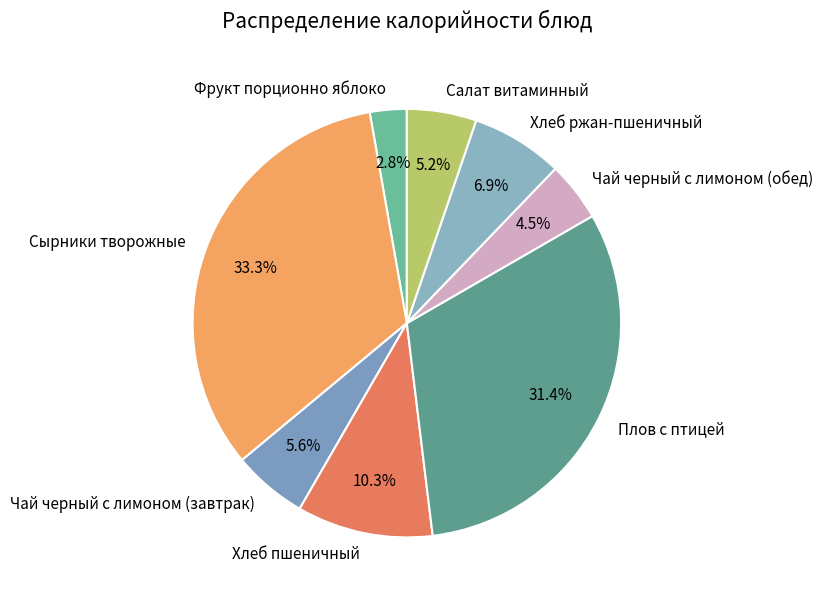

To the nearest percent, what is the average slice percentage?

12%